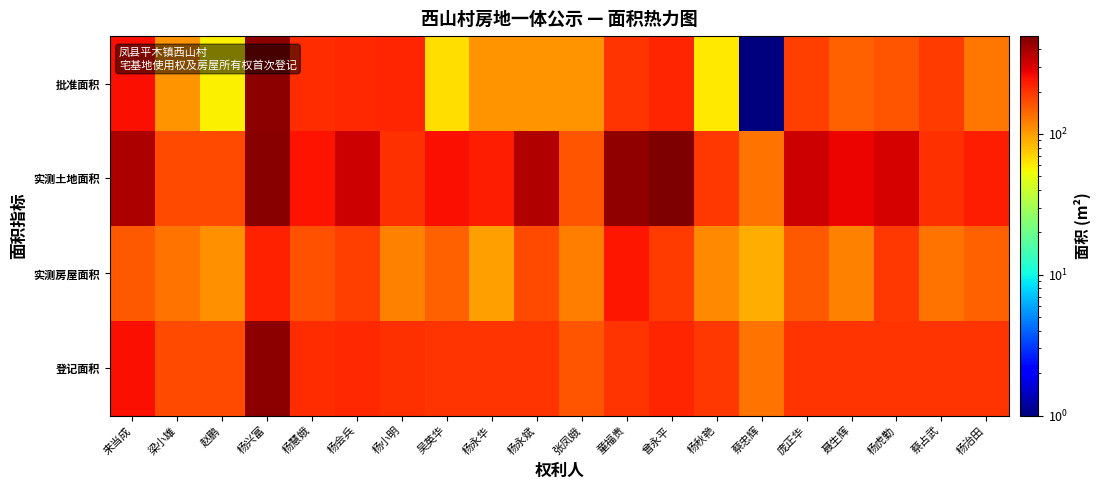

Which category has the highest value across all series?

曾永平